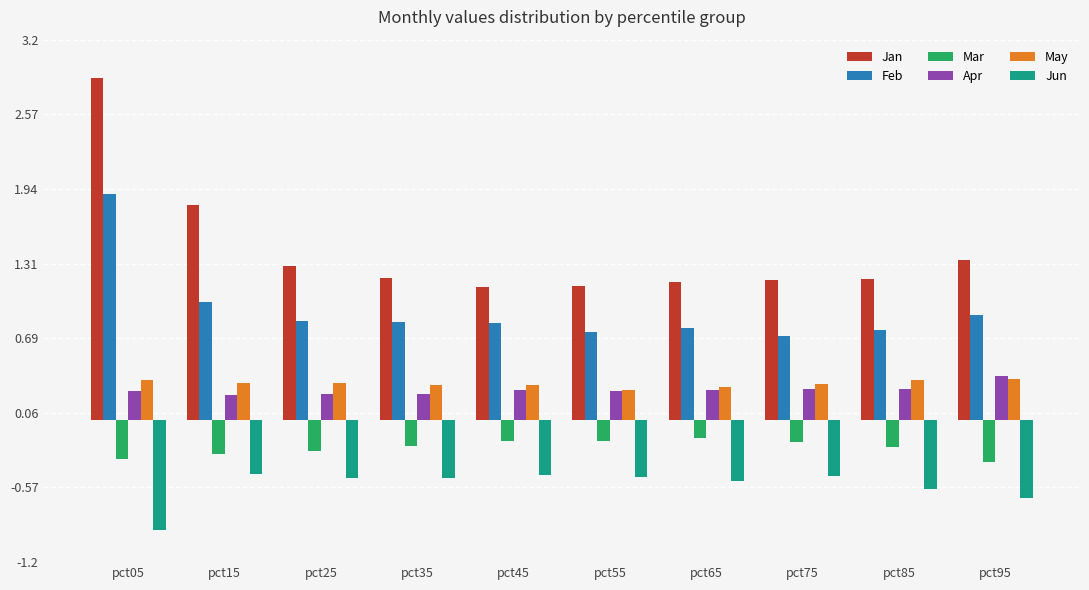

What are all the series names shown in the legend?

Jan, Feb, Mar, Apr, May, Jun